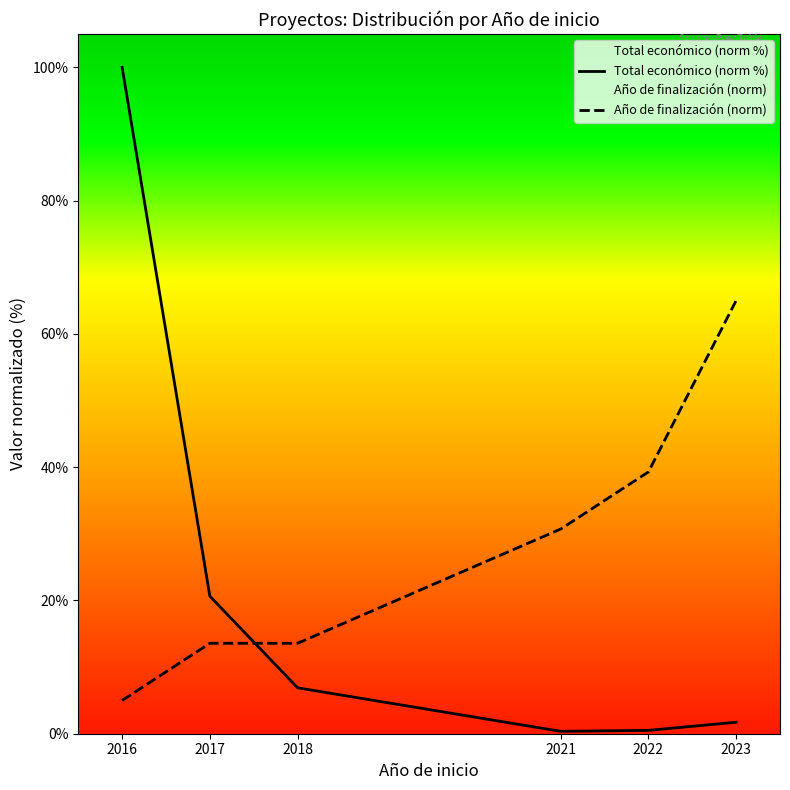

Where is Año de finalización (norm) nearest to the value 35?

2022